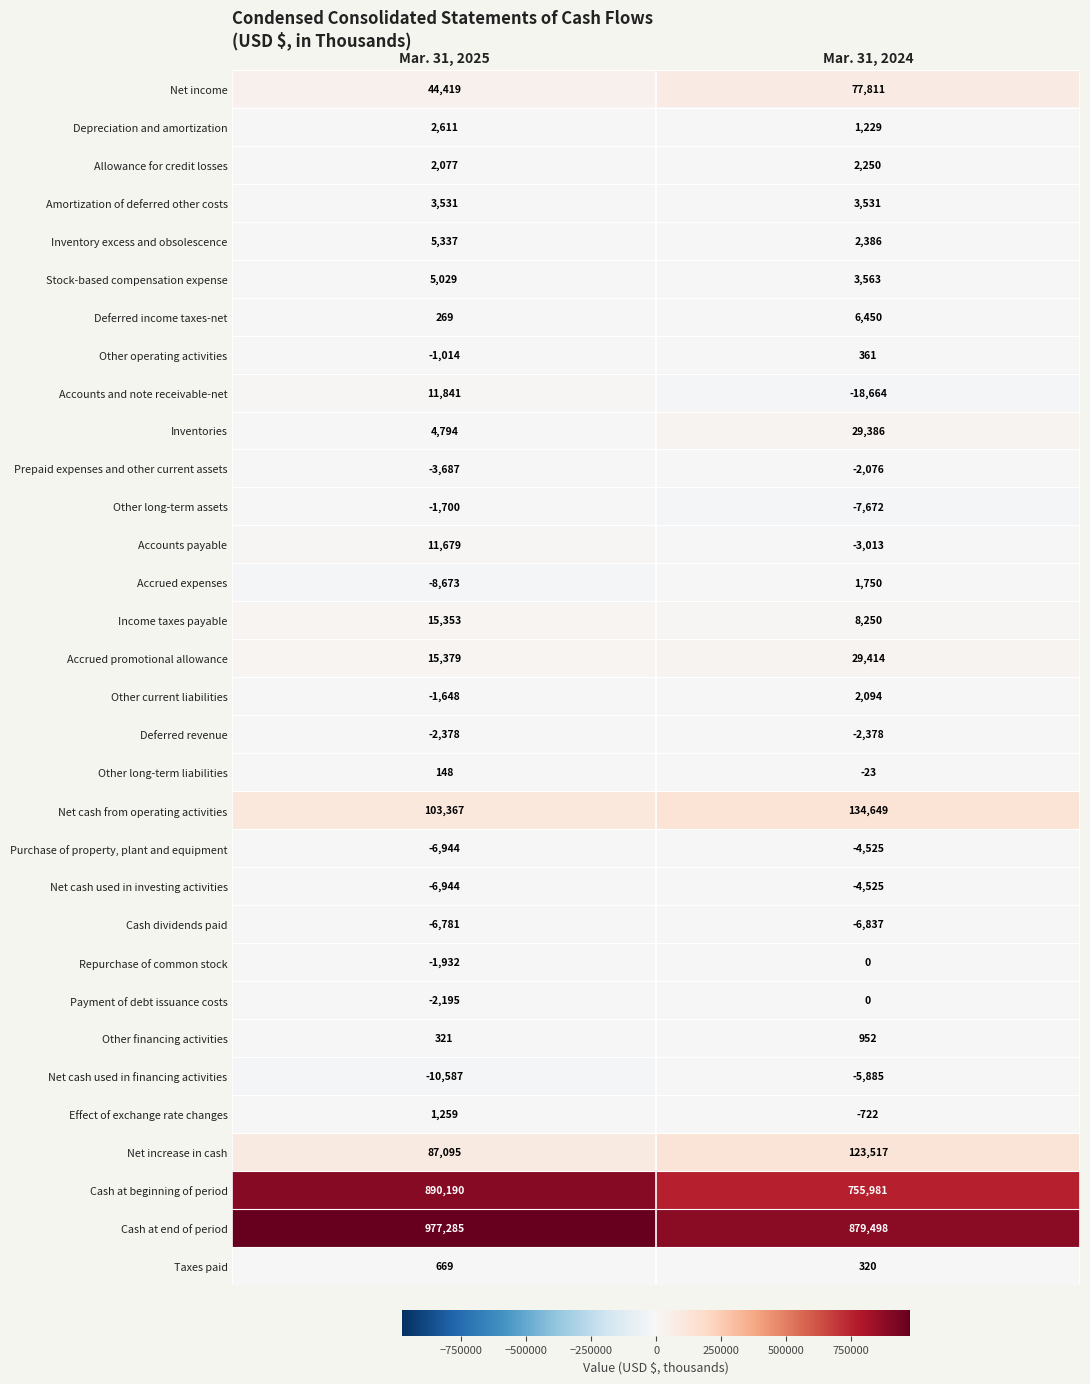

True or false: Net cash used in investing activities has a value of -4525 at Mar. 31, 2024.

True